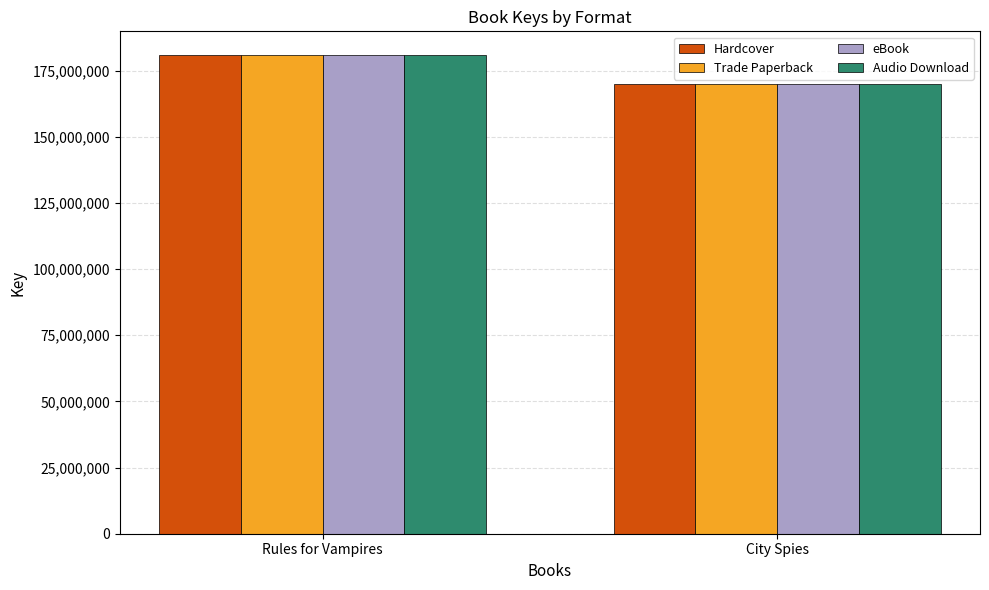

What is the average value of the Hardcover series?

175391772